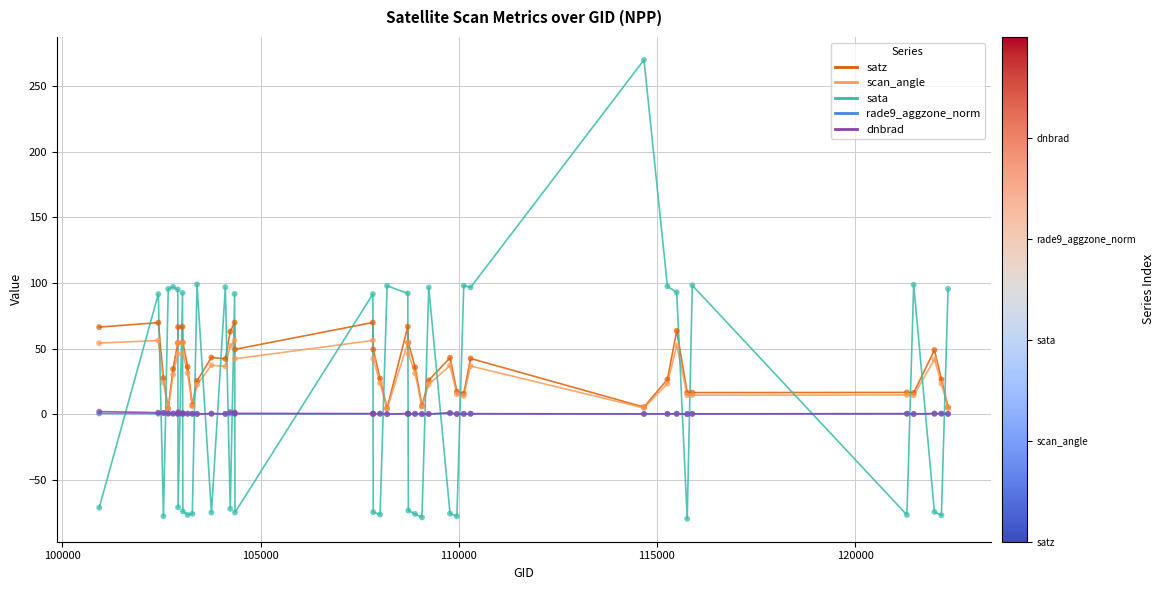

Which series has the widest spread of values?

sata